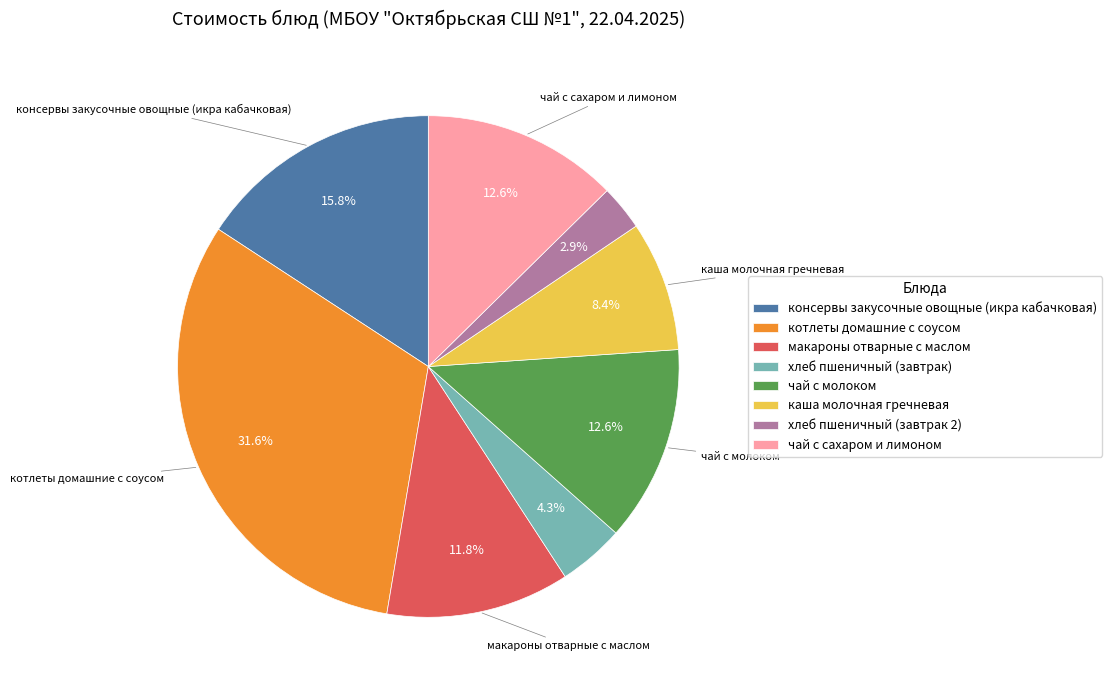

What is the total percentage of хлеб пшеничный (завтрак 2) and каша молочная гречневая?

11.3%